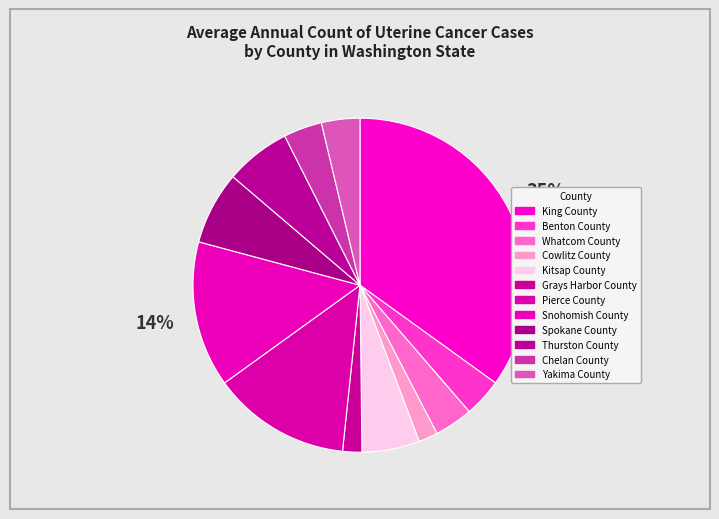

Count the number of slices in the pie.

12